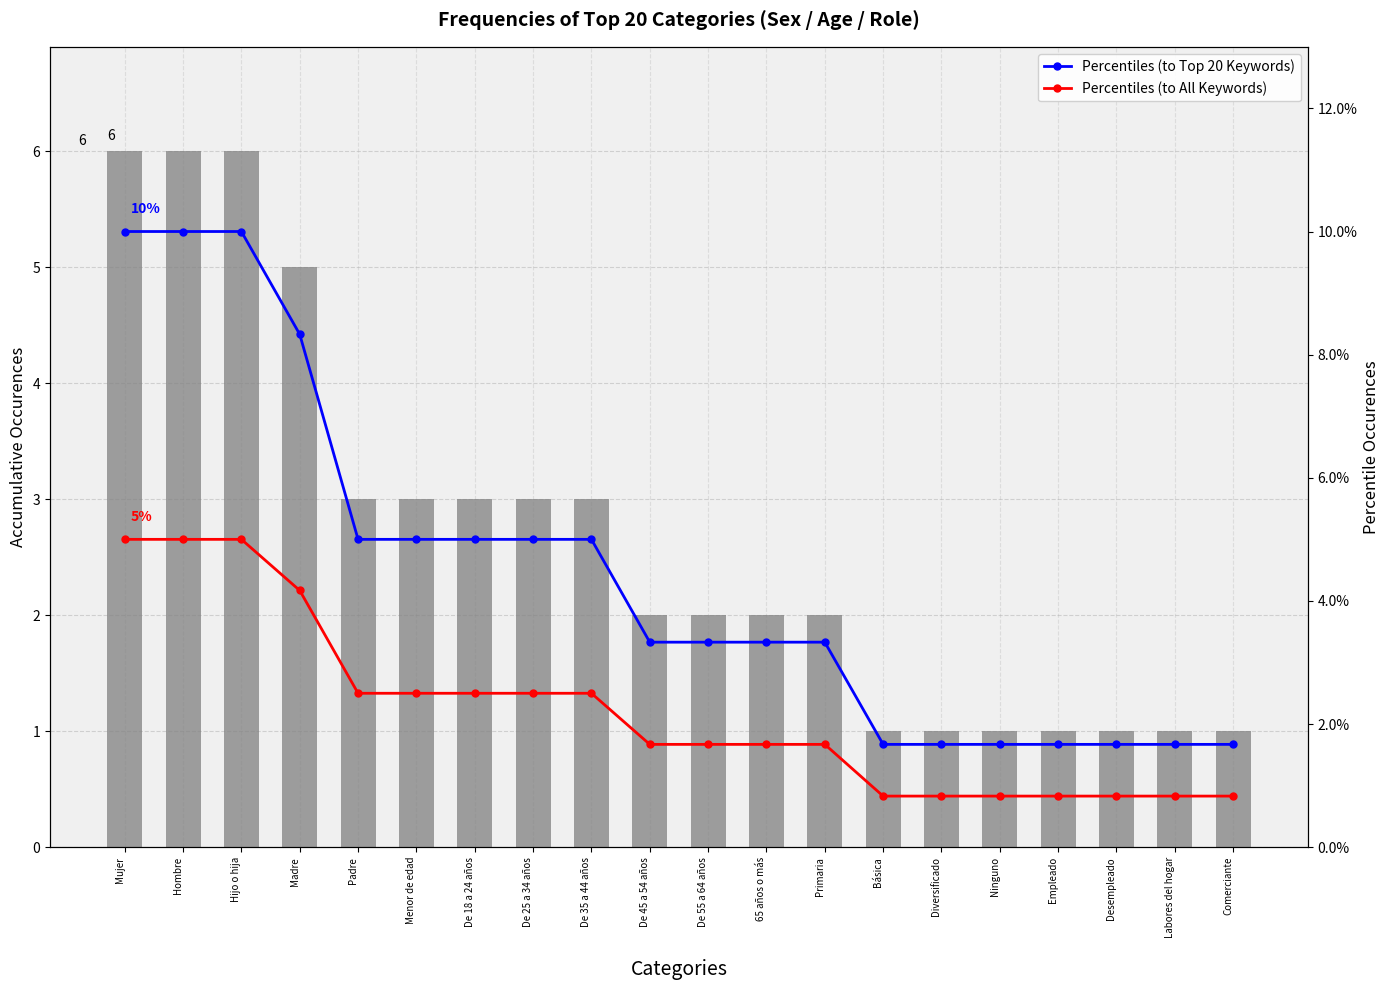

What is the average value of the Percentiles (to All Keywords) series?

2.2